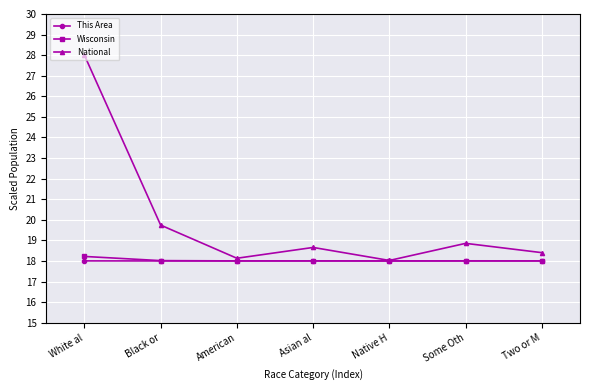

True or false: This Area has more than 0 points higher than both neighbors.

True